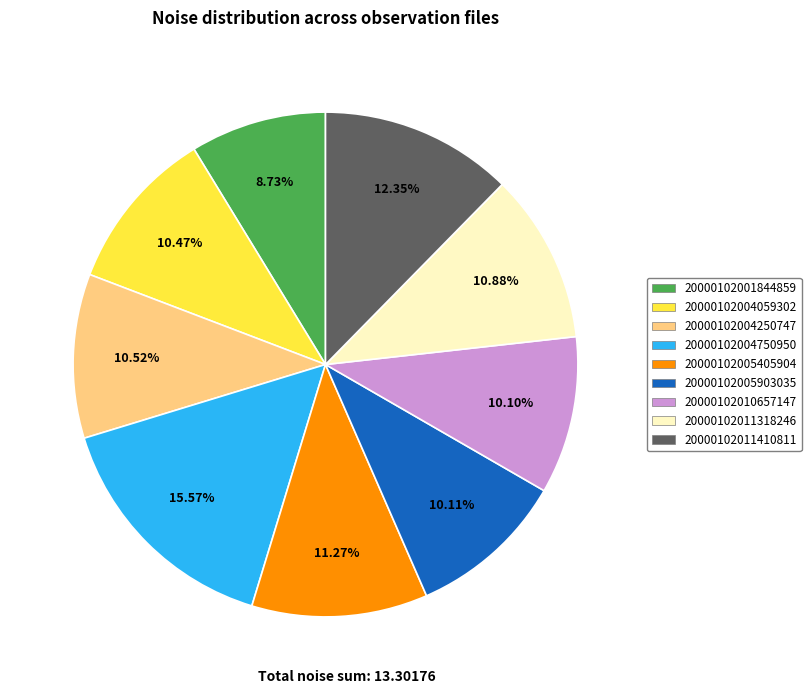

The 20000102011318246 slice represents 18% of the pie. True or false?

False